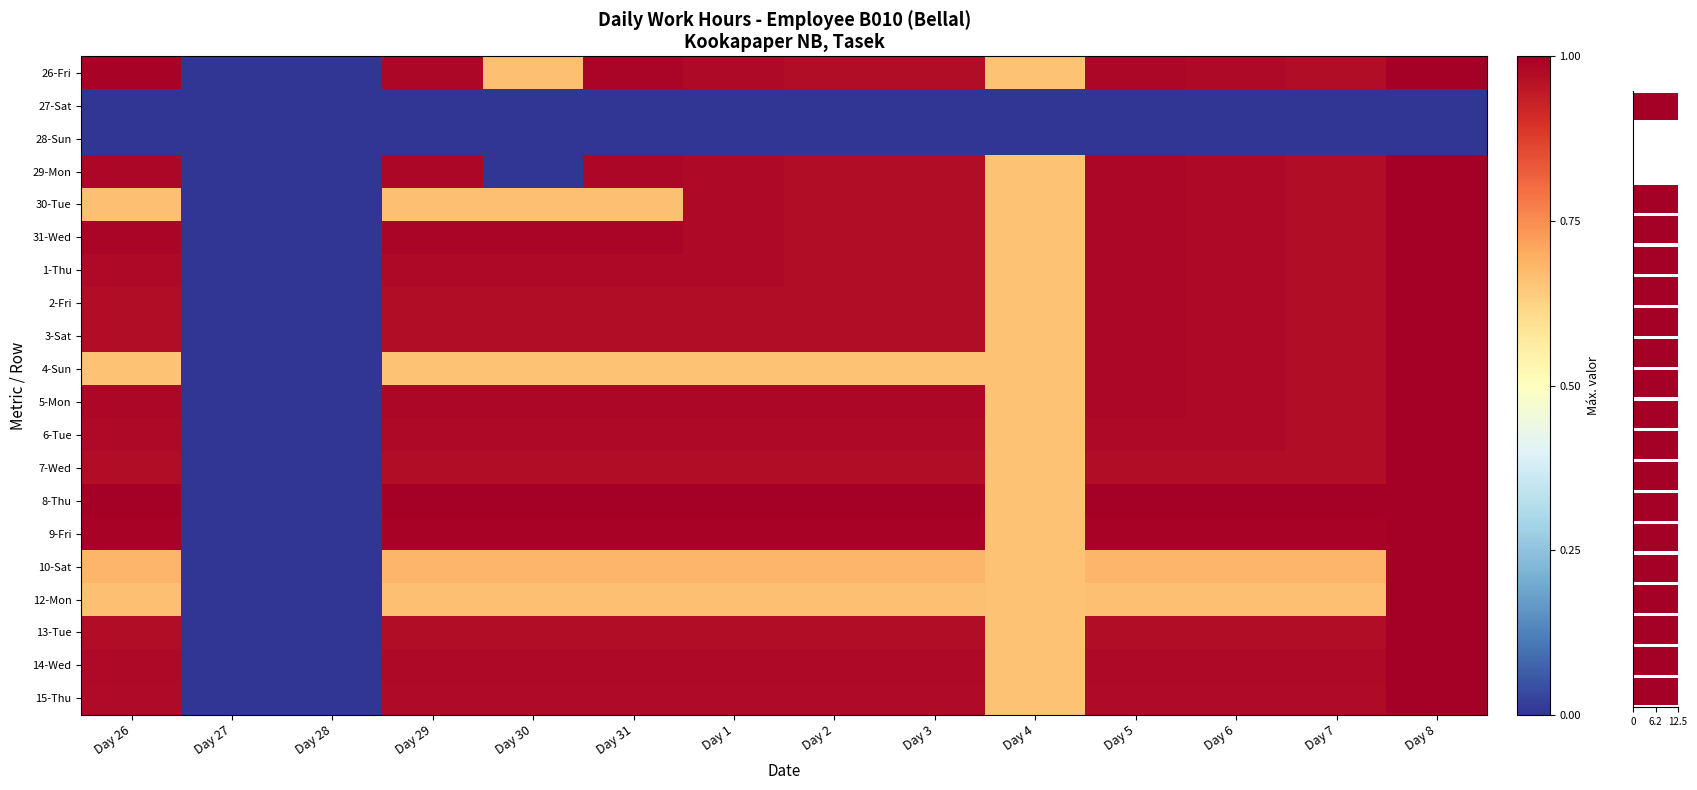

What is the spread (max minus min) of values at Day 29?

1.0